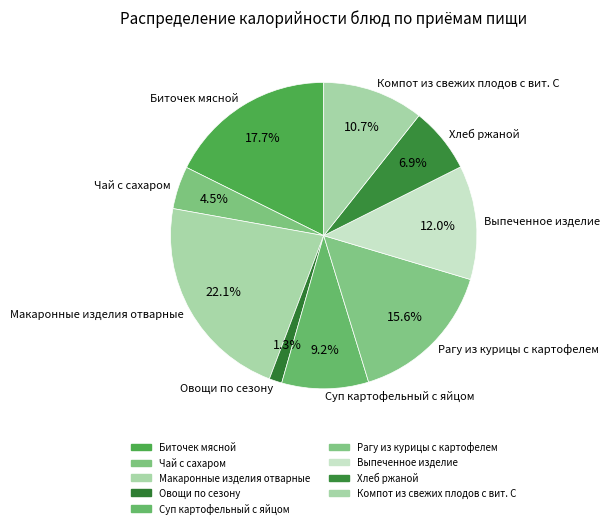

To the nearest percent, what is the combined percentage of Компот из свежих плодов с вит. С and Чай с сахаром?

15%